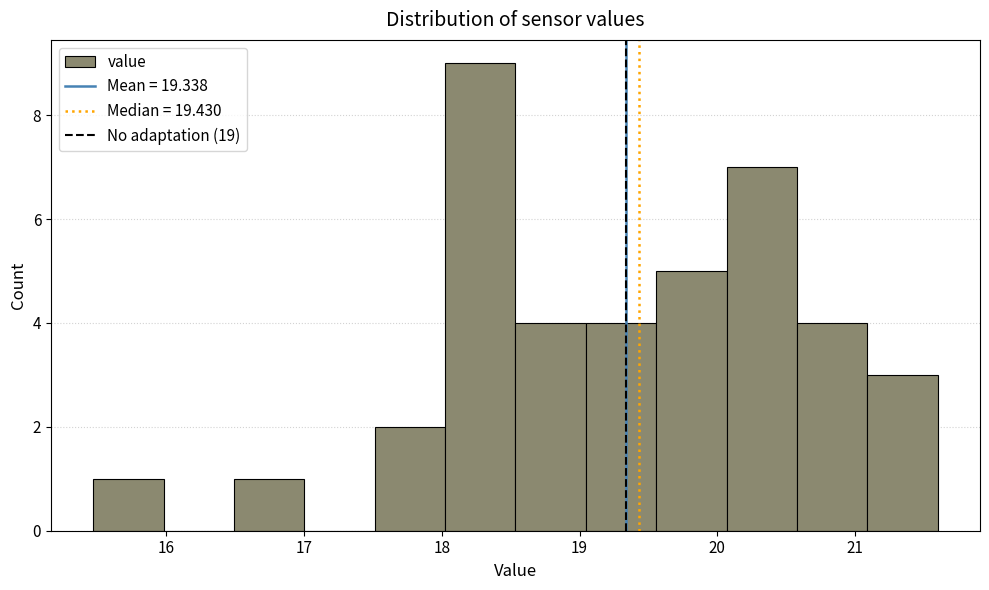

How tall is the bar that spans 17.5 to 18.0 on the x-axis? Neither the bar edges nor the heights are printed on the chart, so give them approximately, as read against the axes.

2